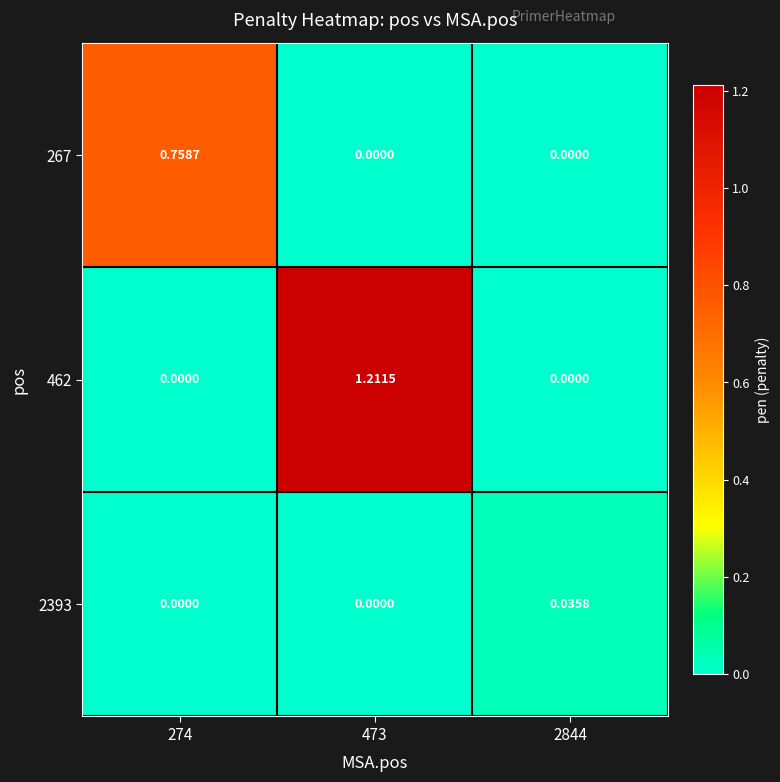

Is the value of 2393 at 2844 greater than the value of 267 at 274?

No